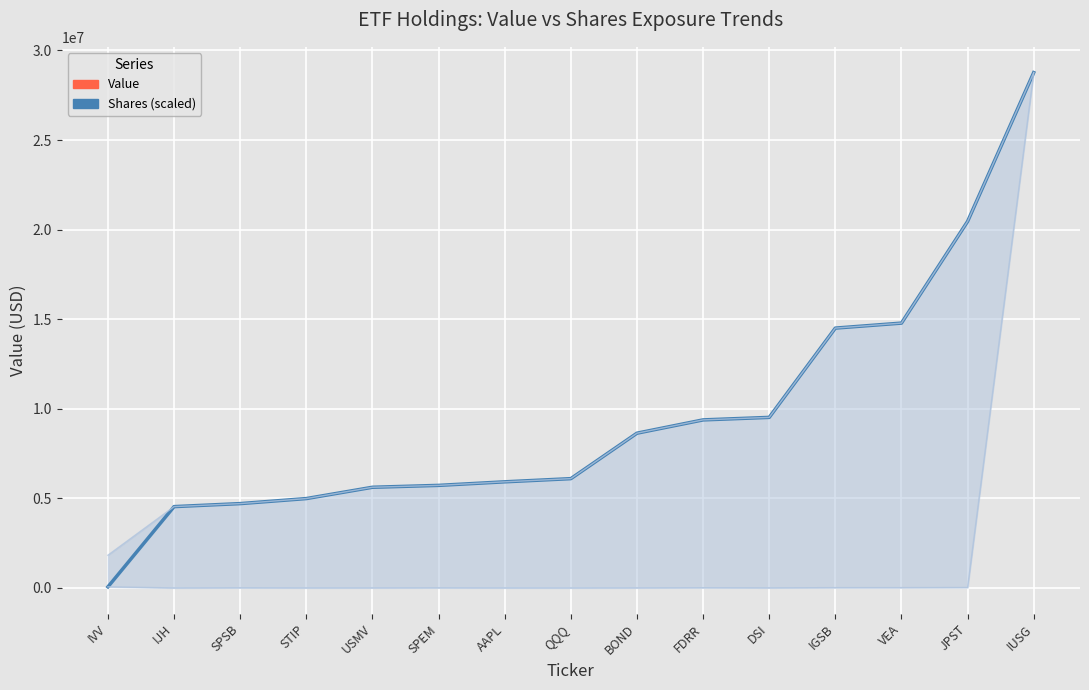

What position from the left is USMV?

5